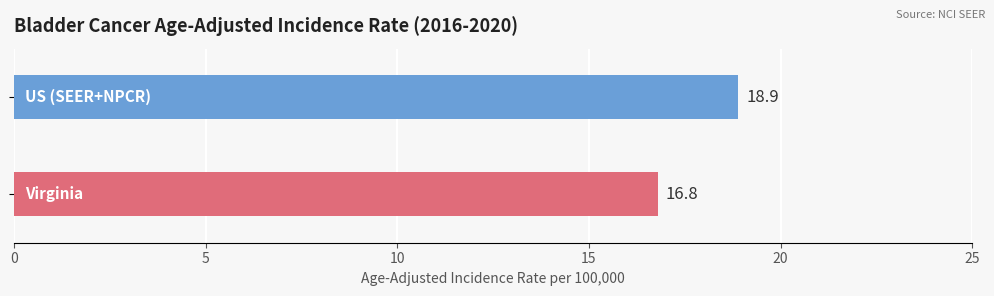

Reading bottom to top, extract all data points from this chart.

16.8	18.9